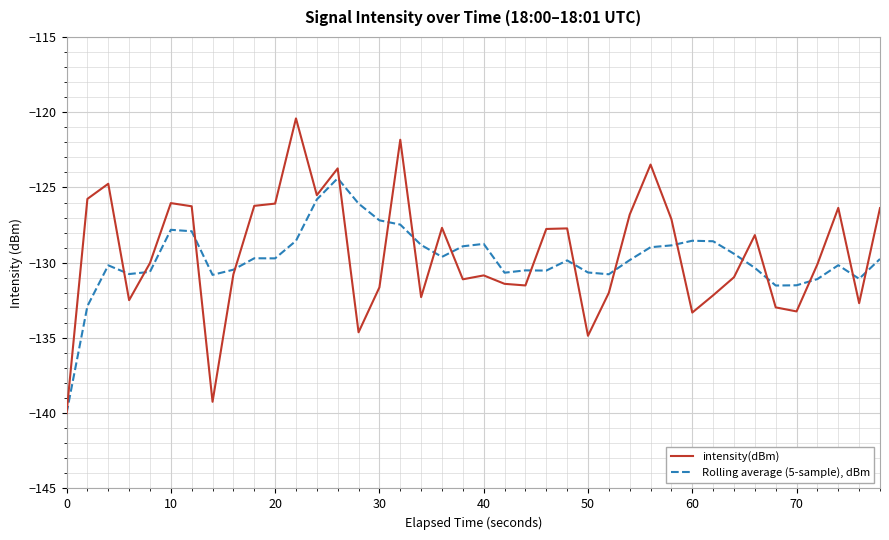

Which series has the largest range (max minus min)?

intensity(dBm)